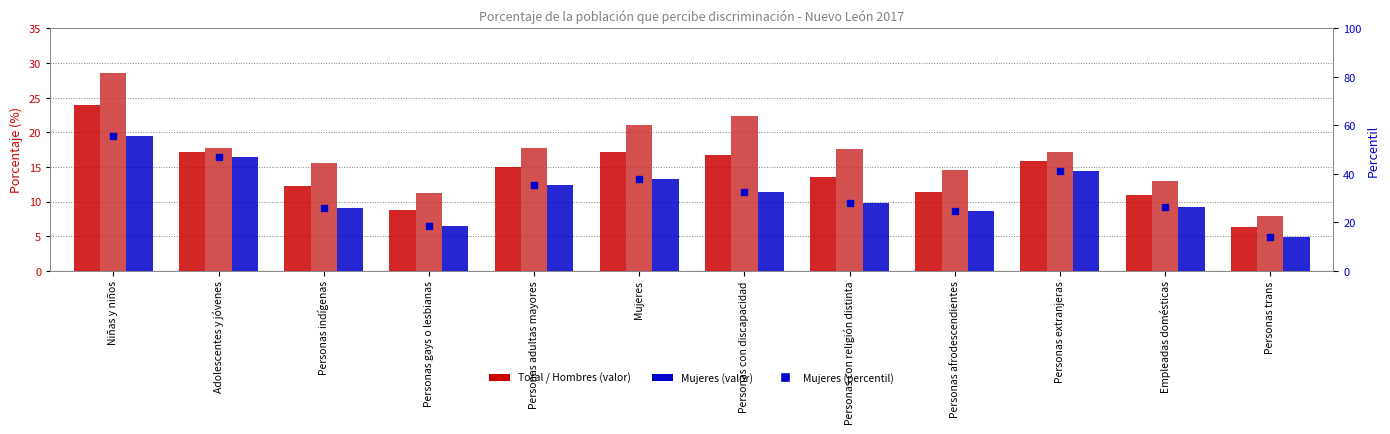

Which series has the widest spread of Y values?

Mujeres (percentil)